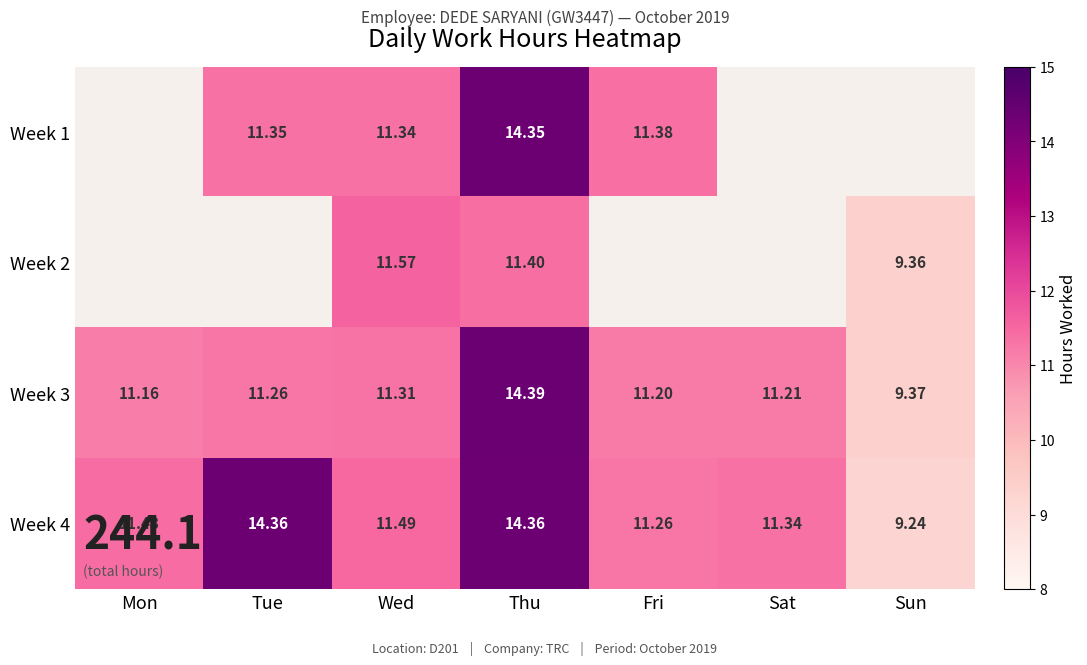

List the labels in order of Week 3 value, smallest first.

Sun, Mon, Fri, Sat, Tue, Wed, Thu